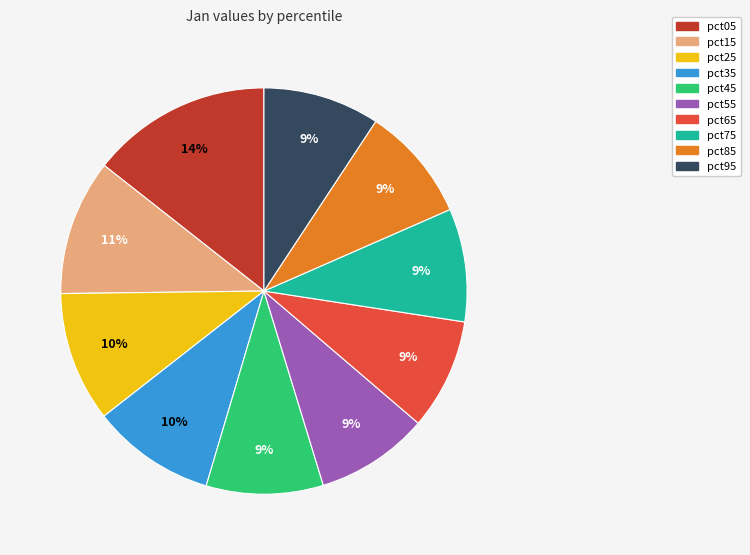

How many slices are in this pie chart?

10